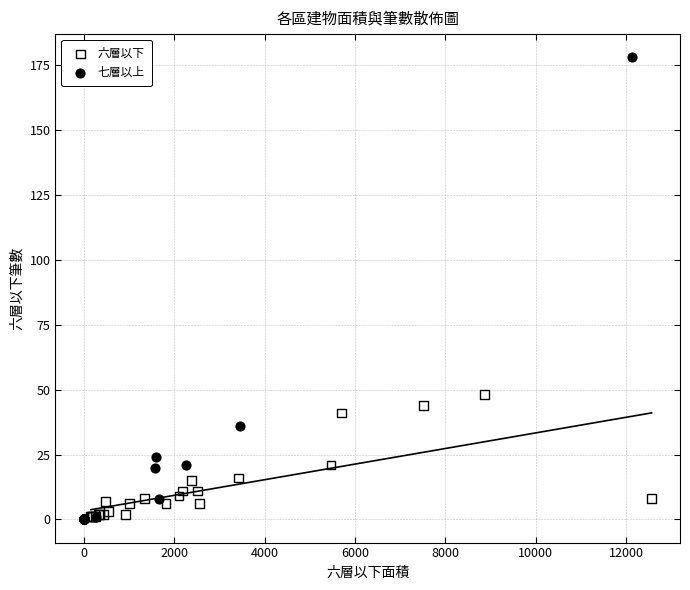

Which series has the largest Y range (max minus min)?

七層以上